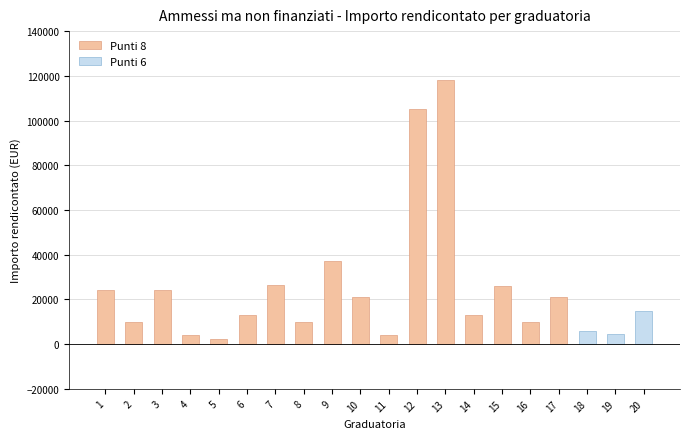

Reading left to right, transcribe all the data shown in this chart.

1=24243.0	2=9913.6	3=24345.7	4=3990.0	5=2429.0	6=12833.0	7=26669.2	8=9820.0	9=37236.0	10=21000.0	11=3900.0	12=105062.3	13=118113.2	14=12948.5	15=25945.0	16=9712.4	17=21292.0	18=6093.0	19=4350.0	20=14750.4